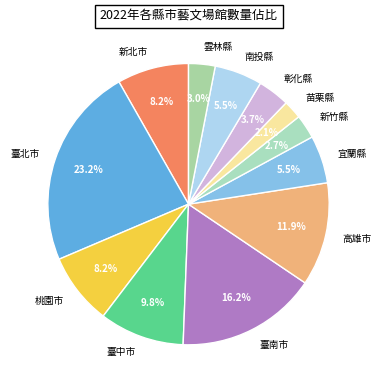

What is the largest slice in the pie chart?

臺北市